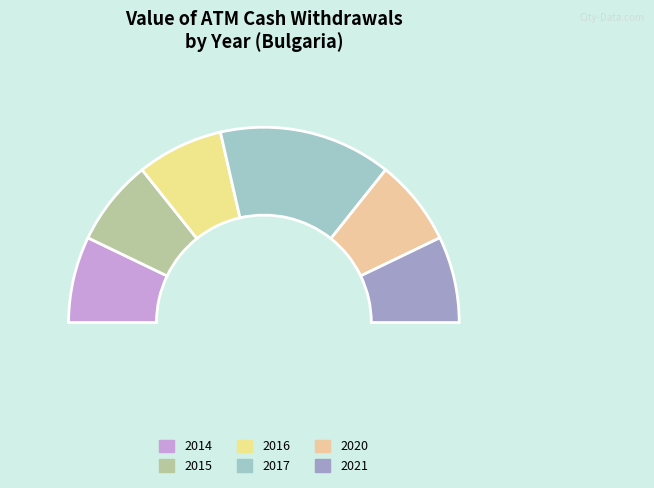

To the nearest percent, what is the average slice percentage?

17%